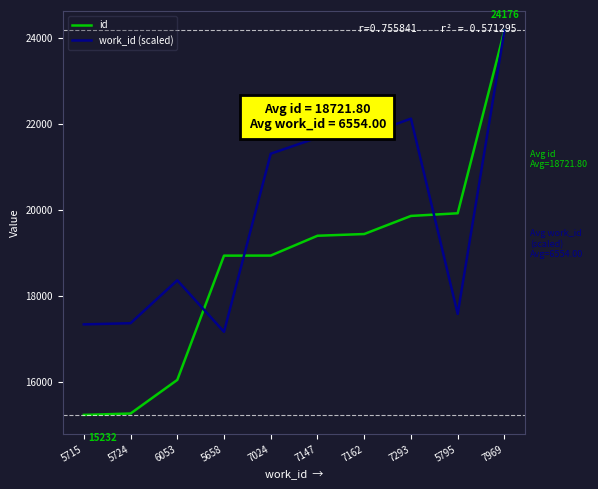

At how many categories does at least one series exceed 24064?

1